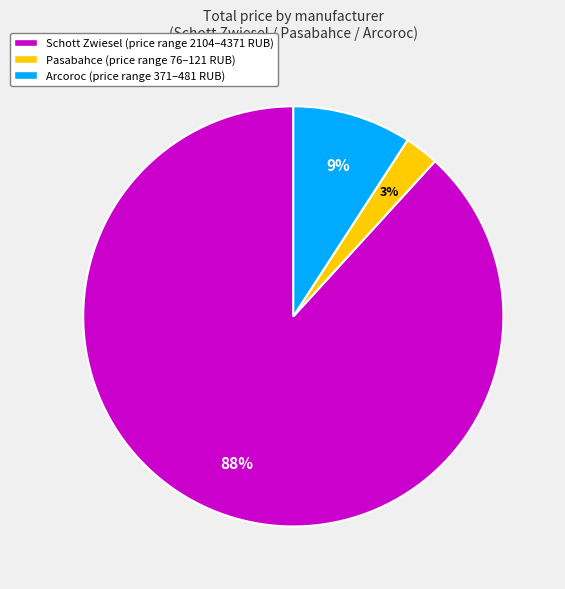

Does any single category account for the majority?

Yes